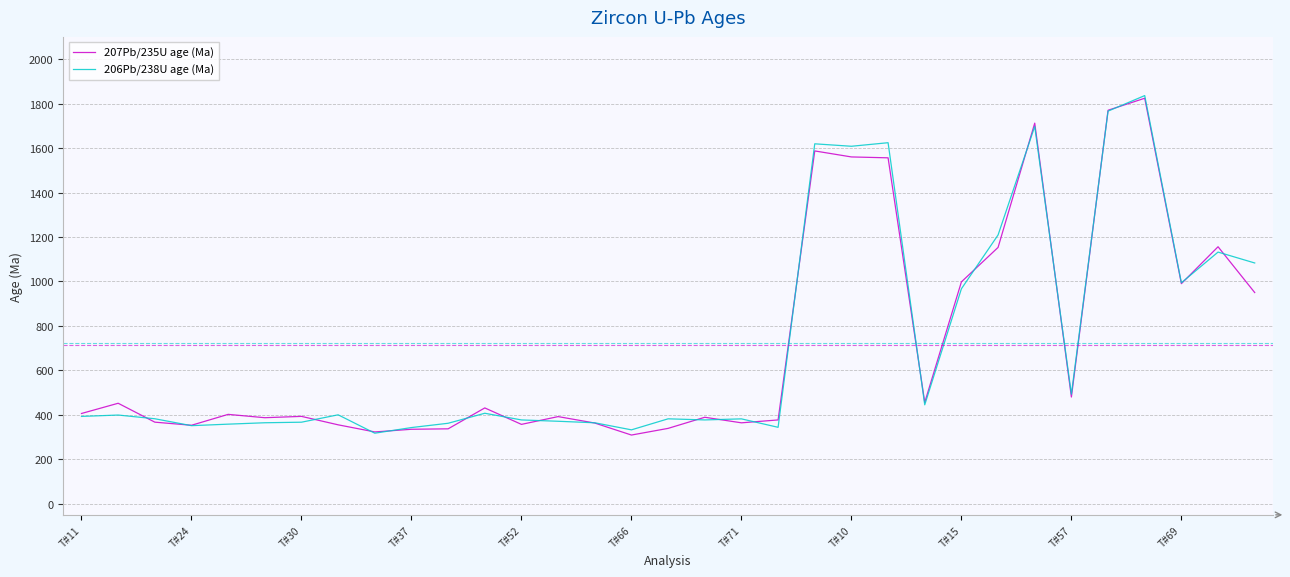

What is the minimum value for 206Pb/238U age (Ma)?

317.3